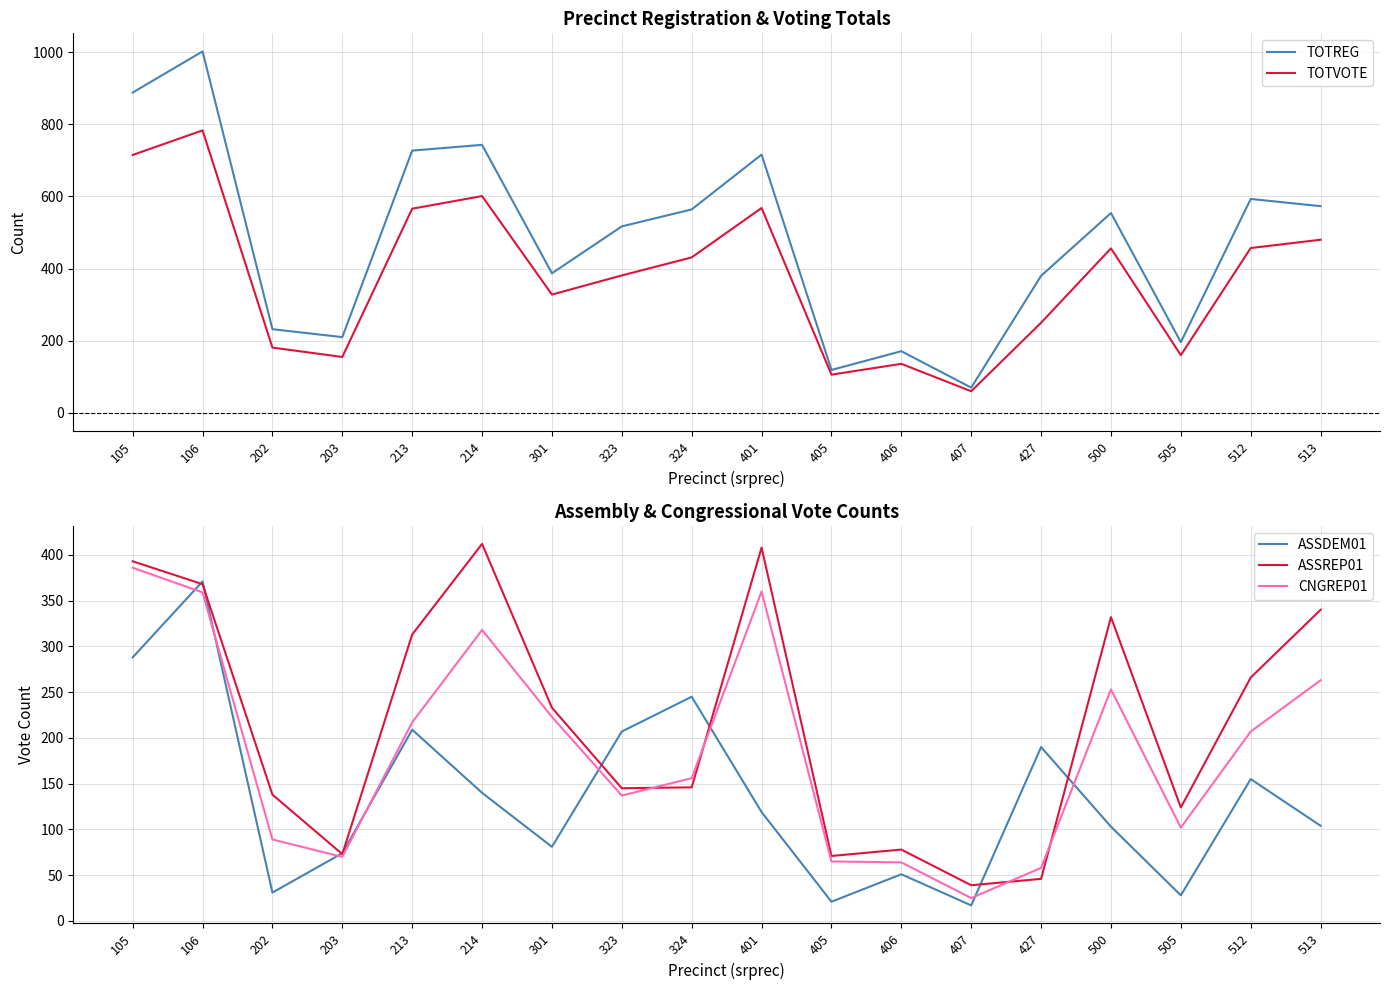

At which label is TOTVOTE closest to 421?

324